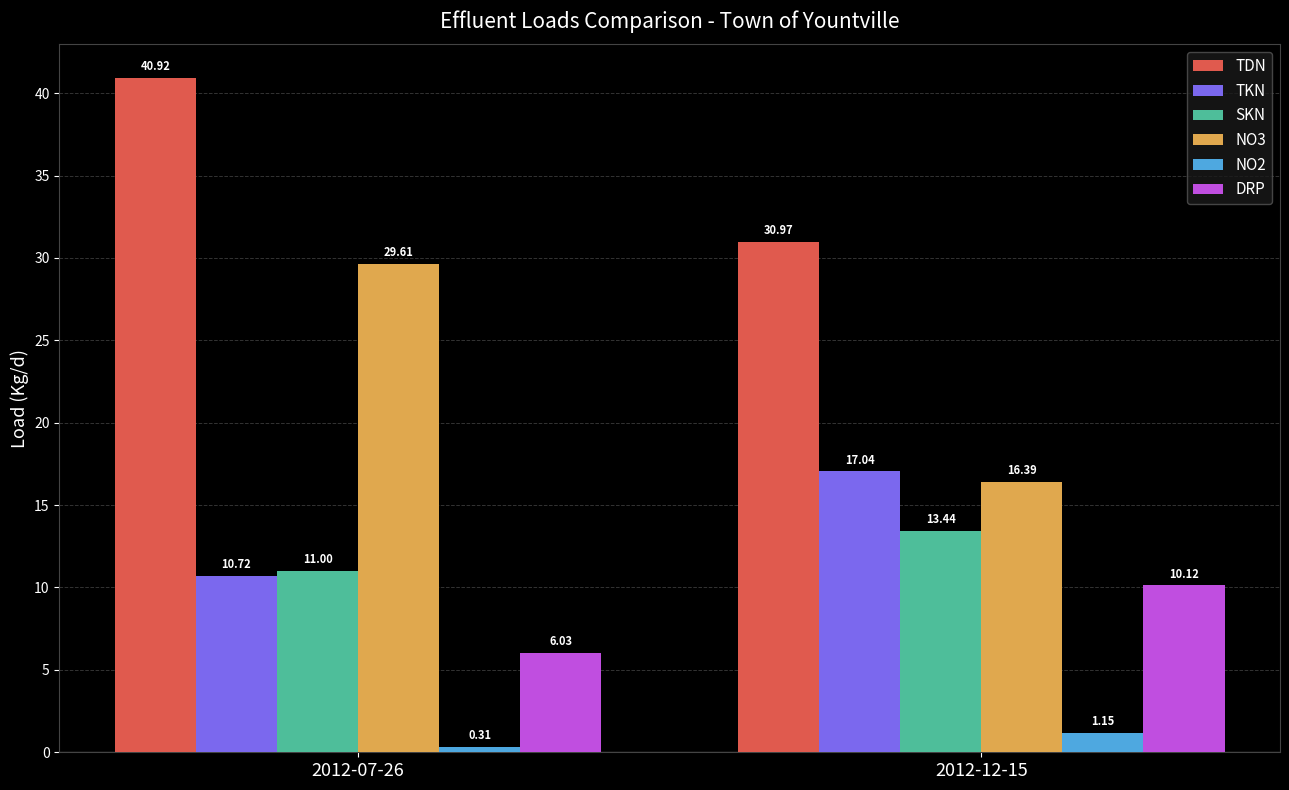

What are all the series names shown in the legend?

TDN, TKN, SKN, NO3, NO2, DRP